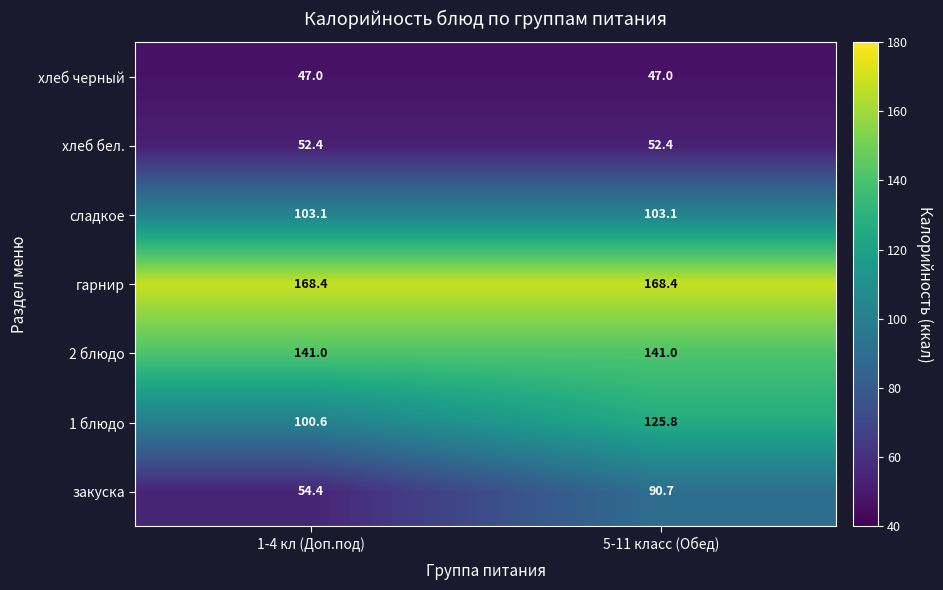

Which series has the largest total across all categories?

гарнир